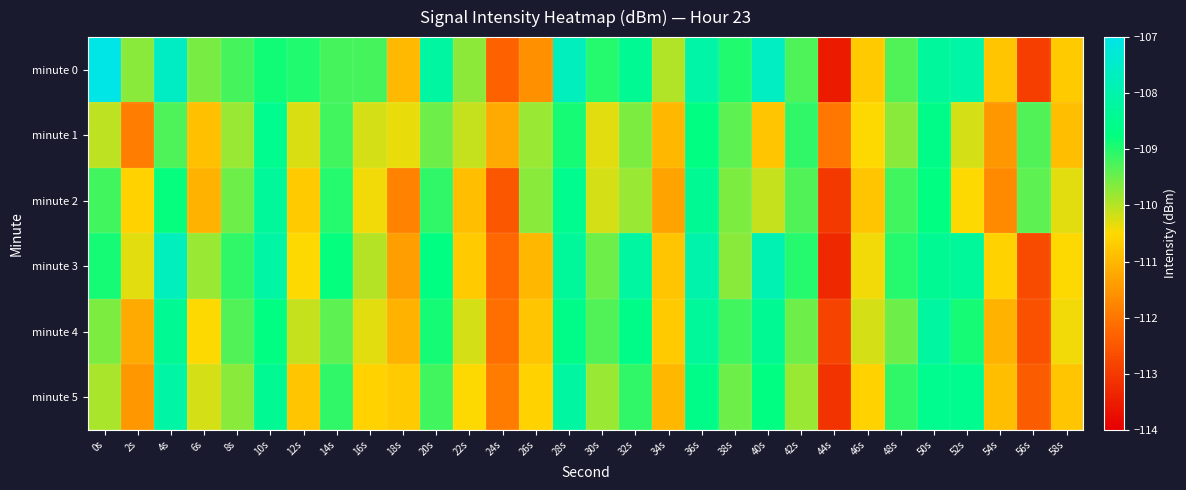

What is the total value across all series at 44s?

-677.7